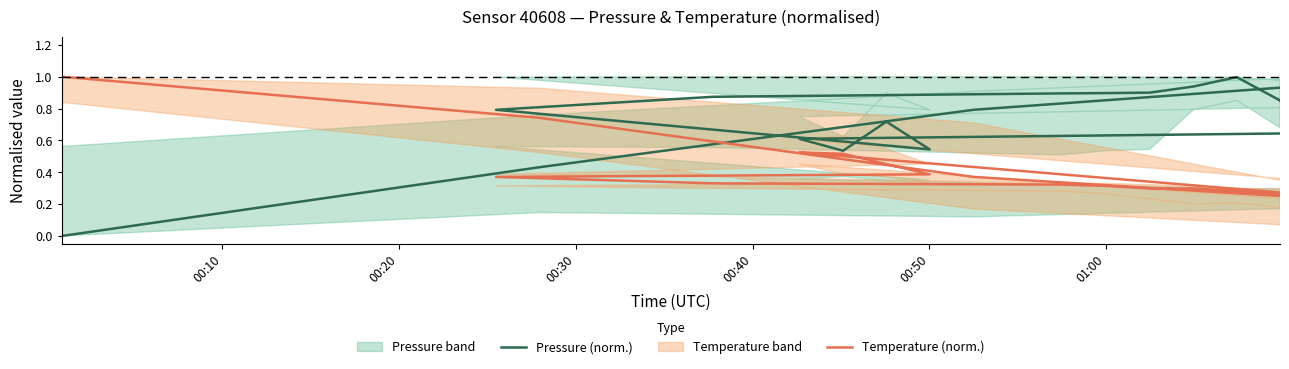

What is the sum of the Pressure (norm.) values at 00:10 and 00:40?

1.0